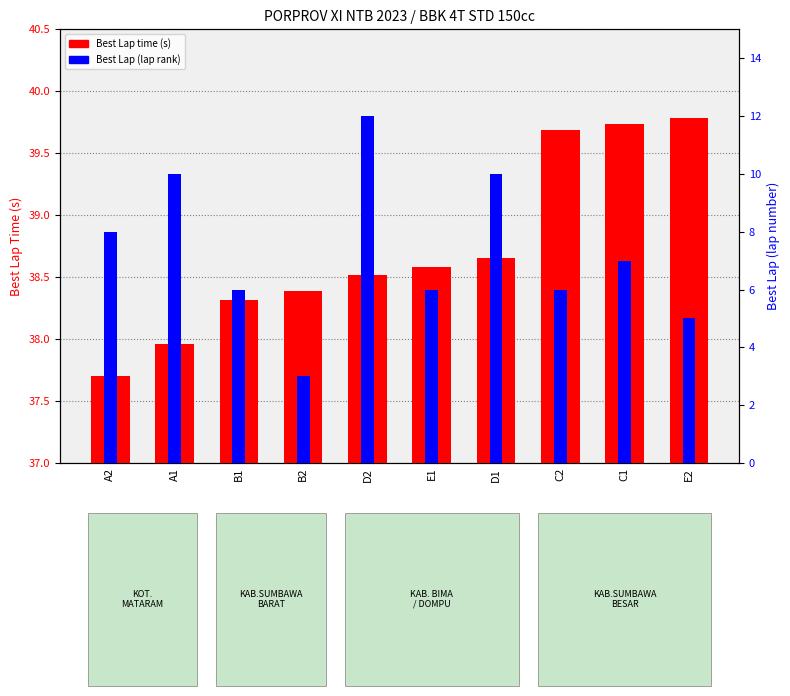

Read the Best Lap (rank) value at A2.

8.0